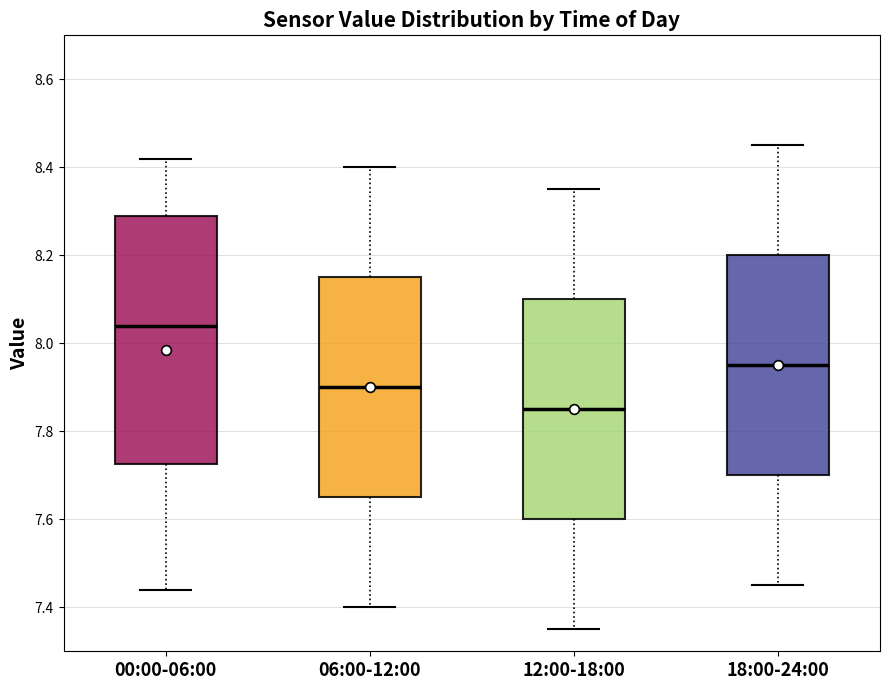

Which box's median line is the highest?

00:00-06:00